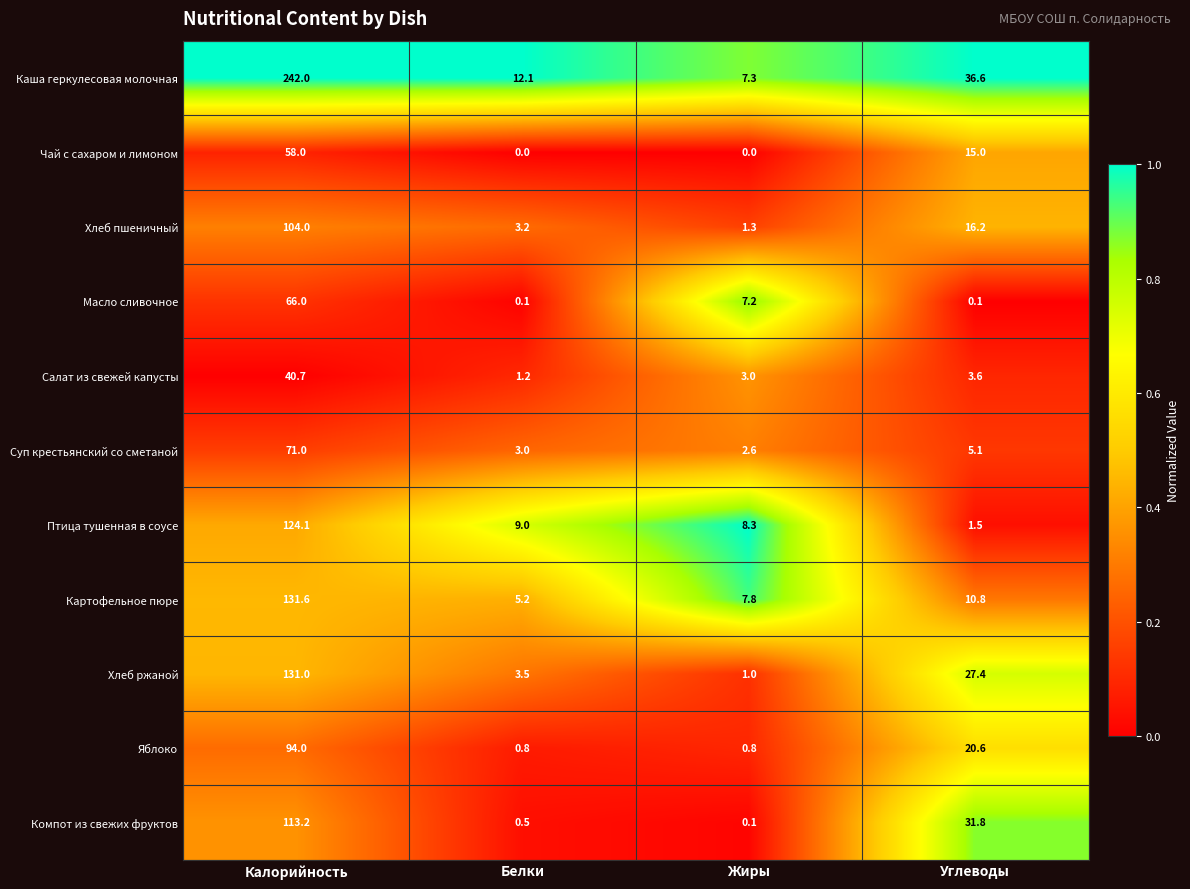

What is the maximum value shown in the chart?

242.0